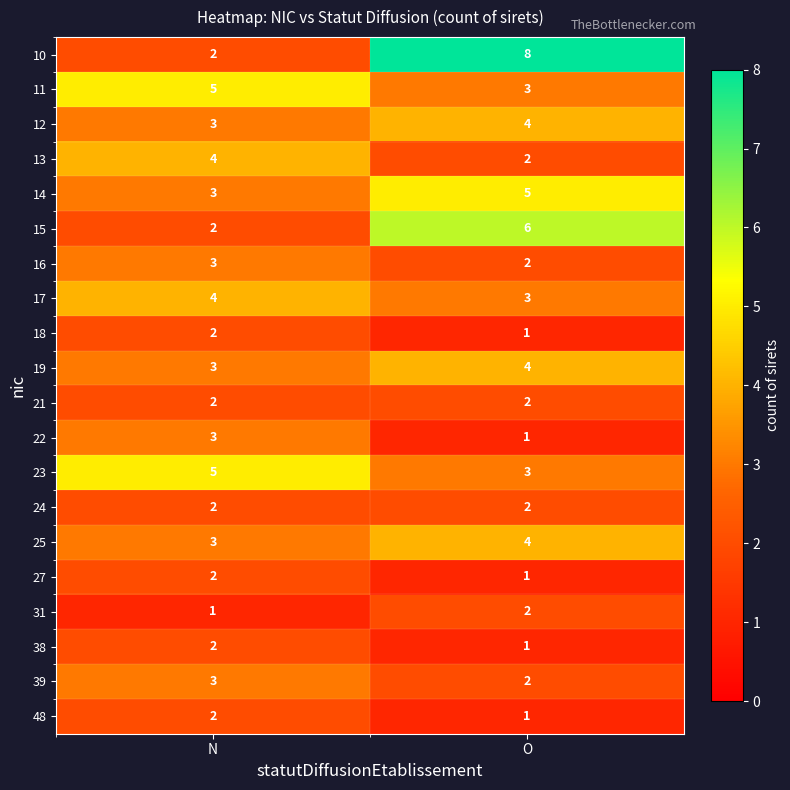

What is the greatest value displayed?

8